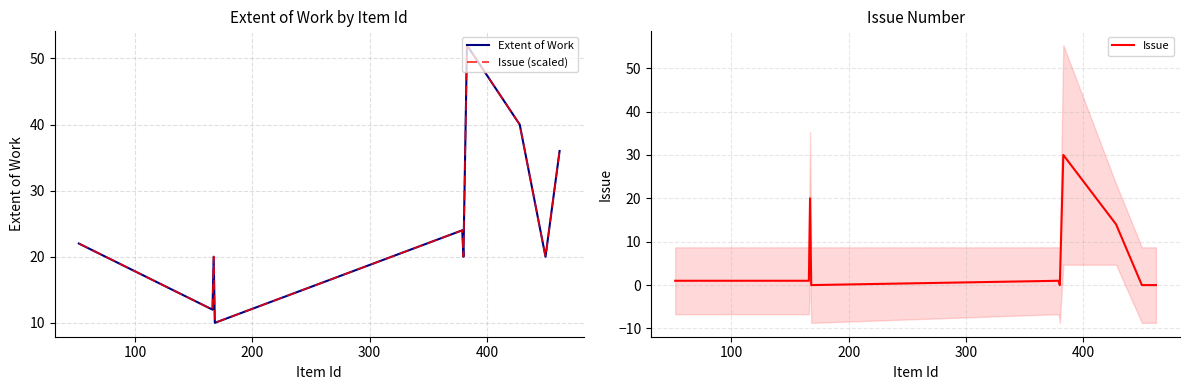

Which series has the largest range (max minus min)?

Extent of Work